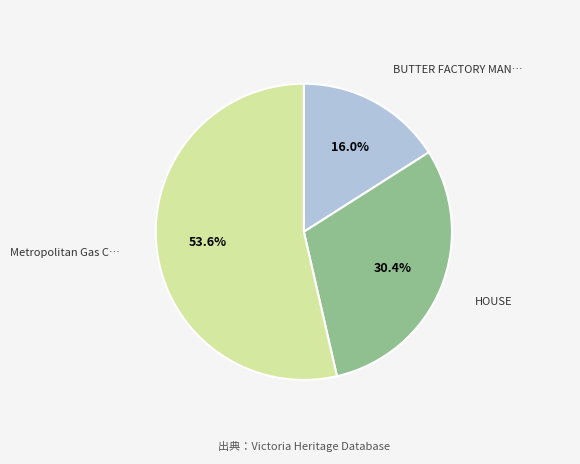

Is there any slice that represents more than half of the pie?

Yes